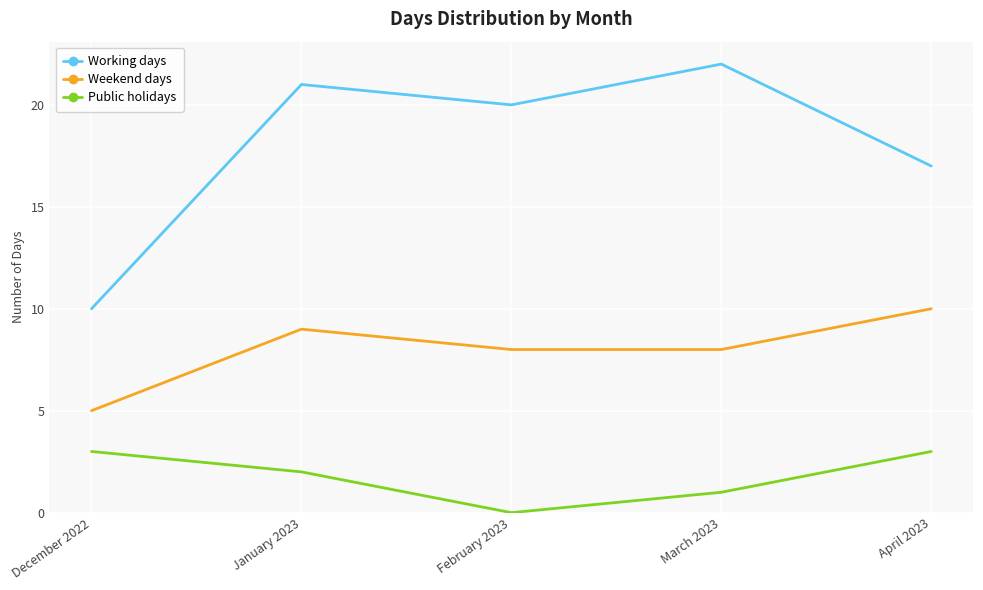

What is the difference between the highest and lowest values at January 2023?

19